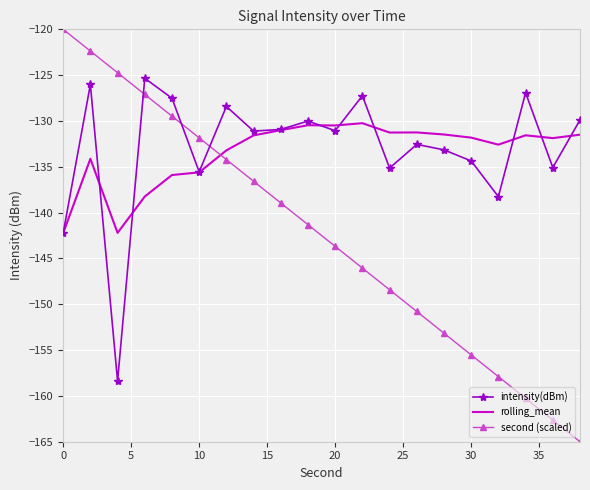

List the series in order of their peak value, highest first.

second (scaled), intensity(dBm), rolling_mean